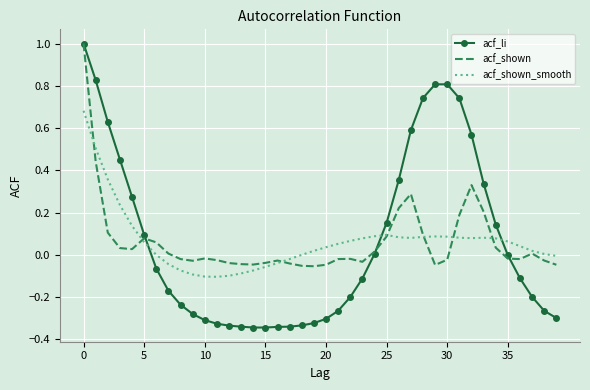

What is the maximum value for acf_li?

1.0